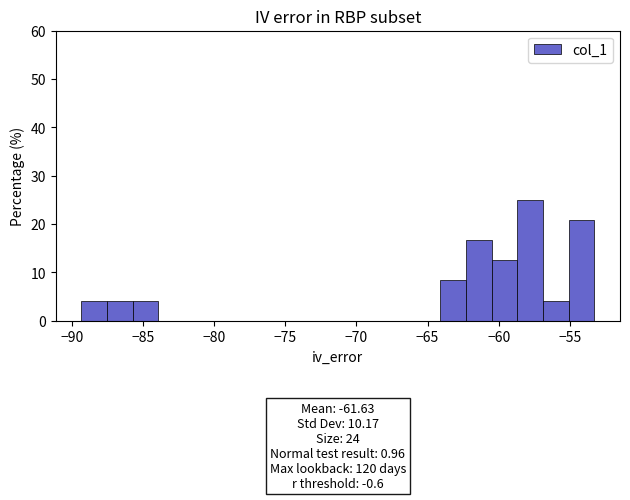

Around what value on the x-axis is the tallest bar? Give the approximate position of its centre, as read against the axis.

-58.0